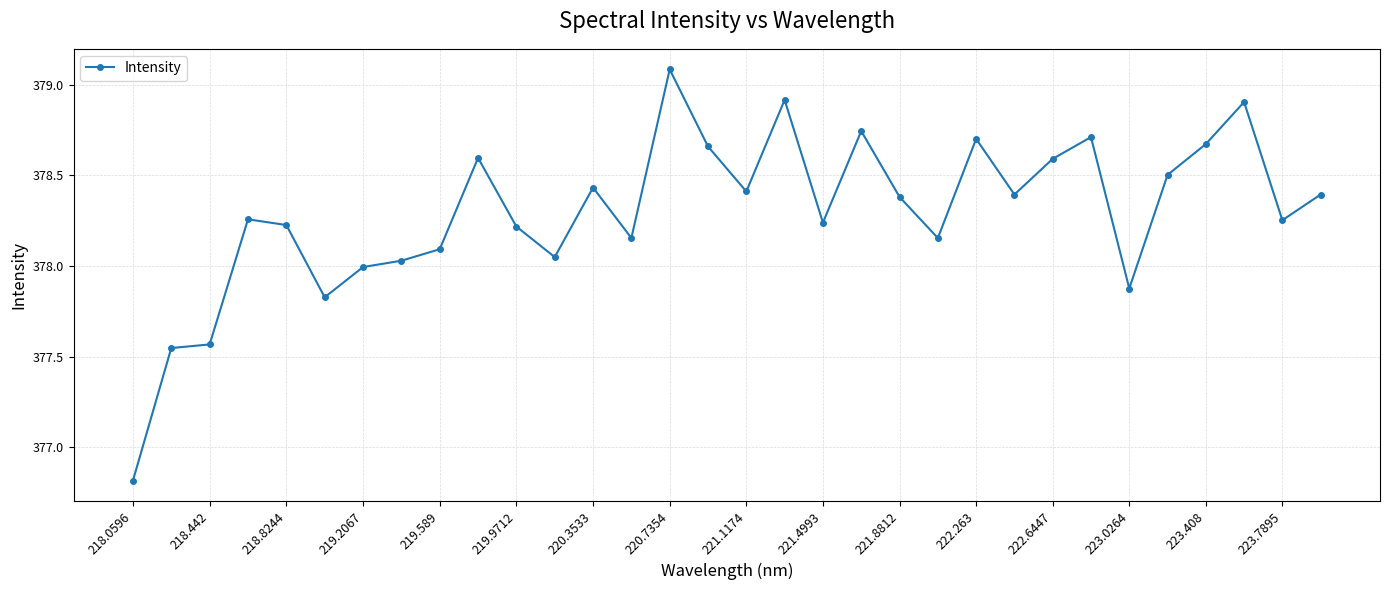

What is the maximum value shown in the chart?

379.1